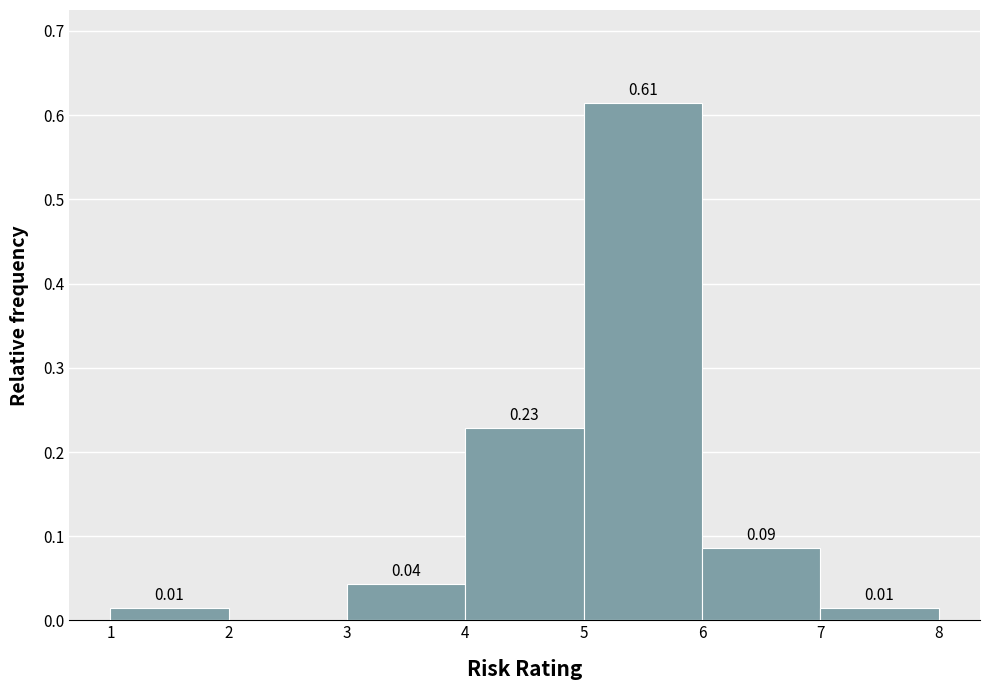

Over which range of the x-axis is the bar tallest?

5 to 6